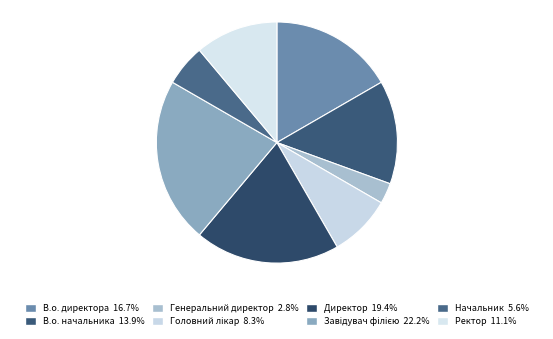

How many segments does this pie chart have?

8